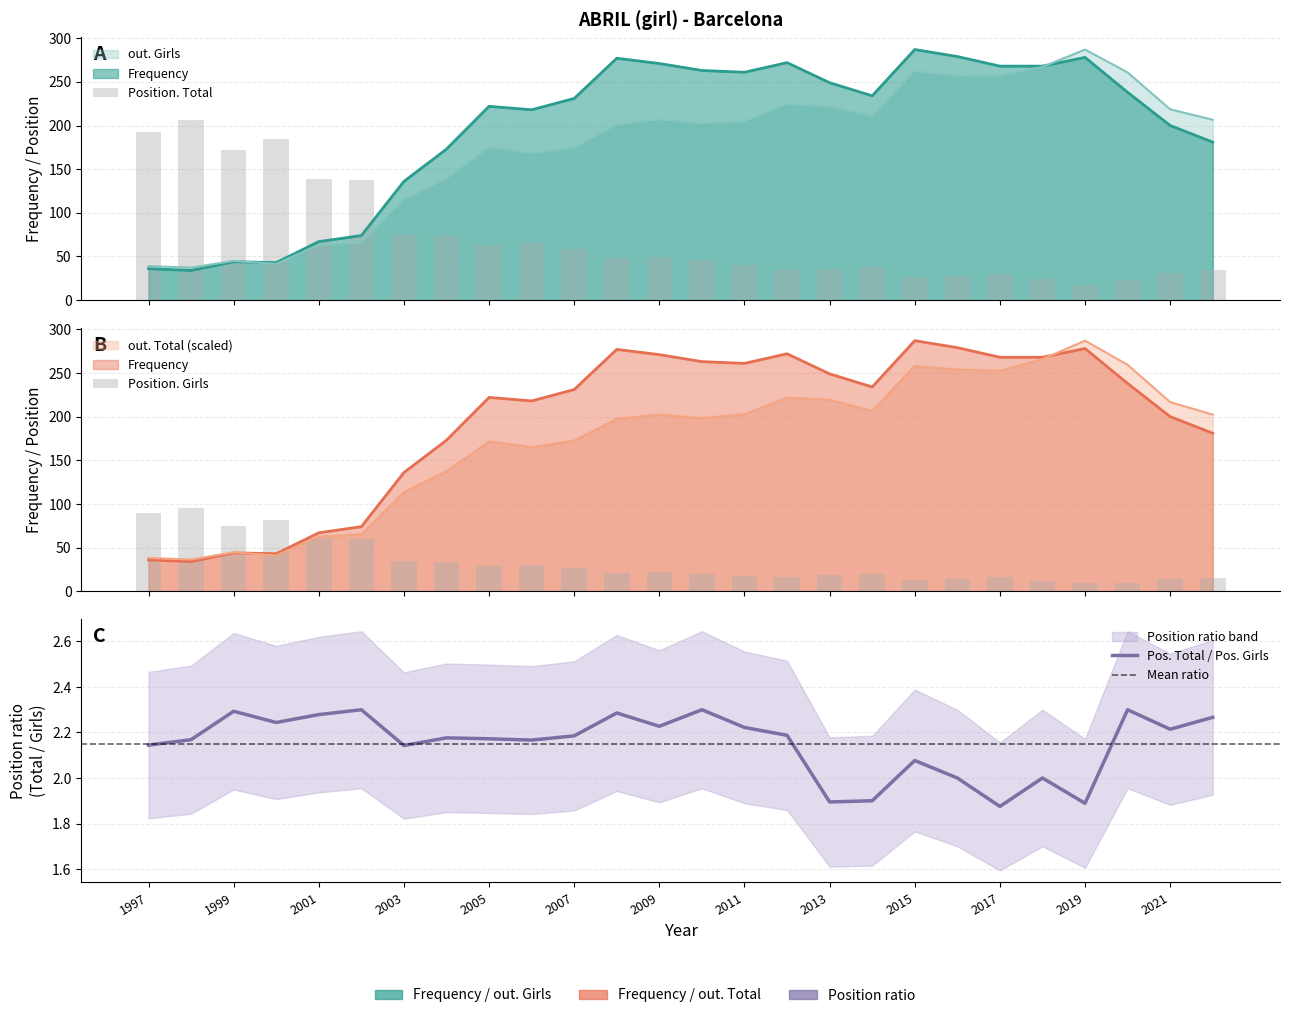

How many values in the Frequency series are below 234?

13